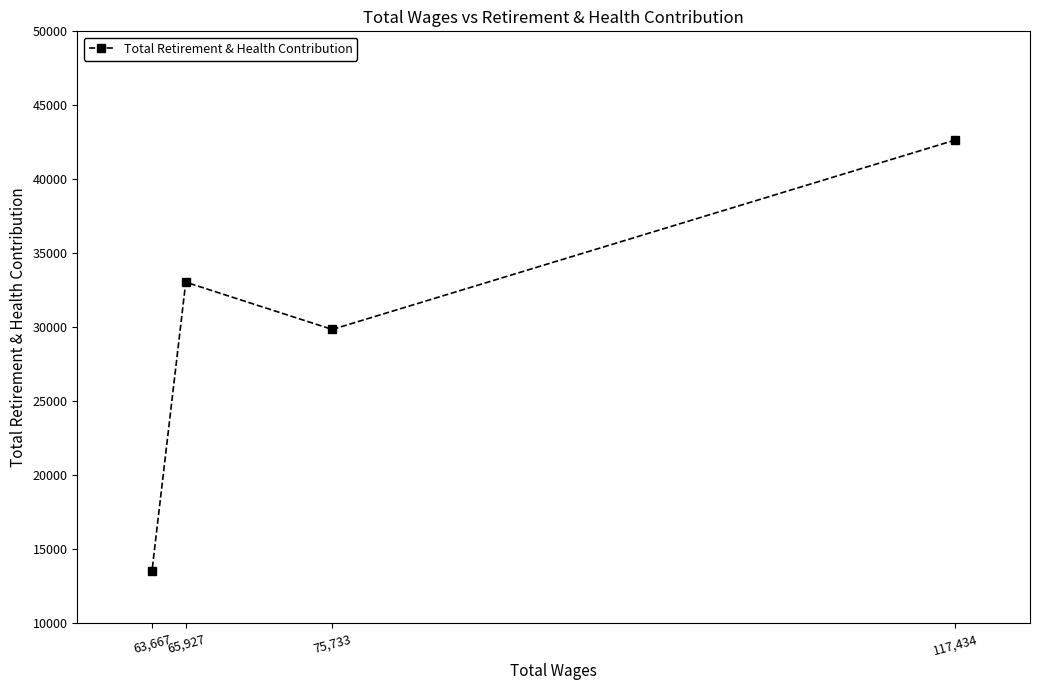

Reading left to right, transcribe all the data shown in this chart.

63,667=13538	65,927=33055	75,733=29860	117,434=42657